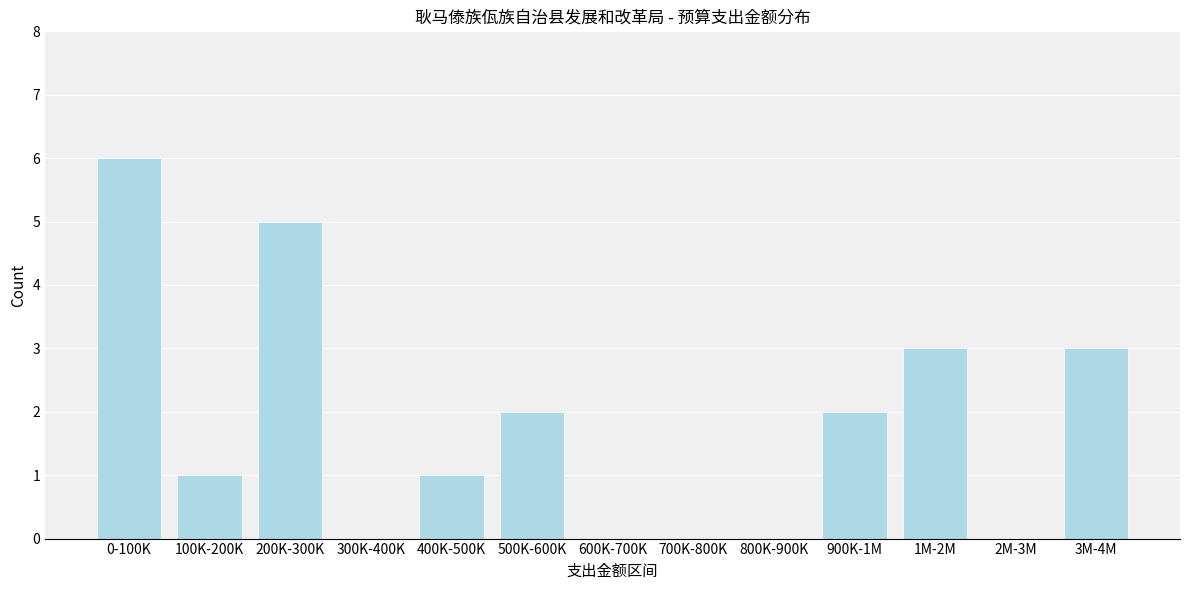

Reading left to right, extract all data points from this chart.

0-100K=6	100K-200K=1	200K-300K=5	300K-400K=0	400K-500K=1	500K-600K=2	600K-700K=0	700K-800K=0	800K-900K=0	900K-1M=2	1M-2M=3	2M-3M=0	3M-4M=3